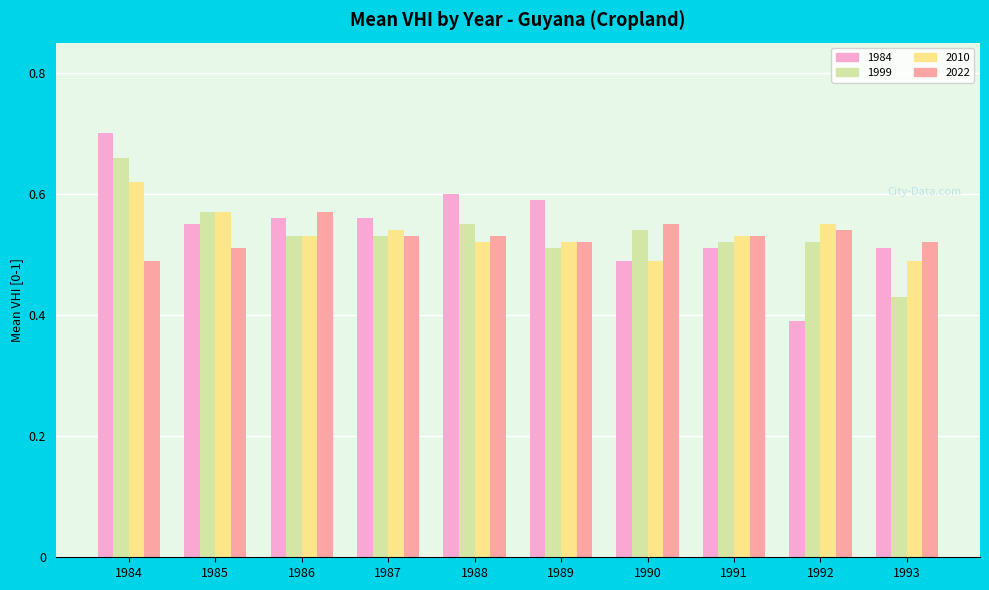

What is the sum of the 2022 values at 1985 and 1987?

1.0